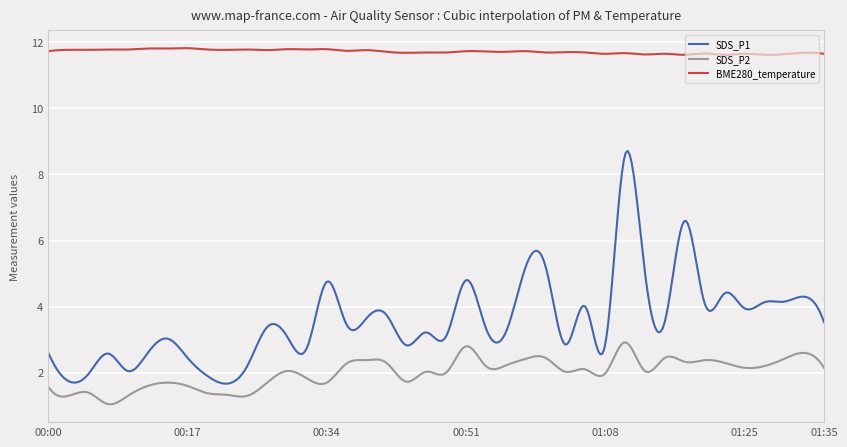

True or false: SDS_P2 has more than 1 points higher than both neighbors.

True